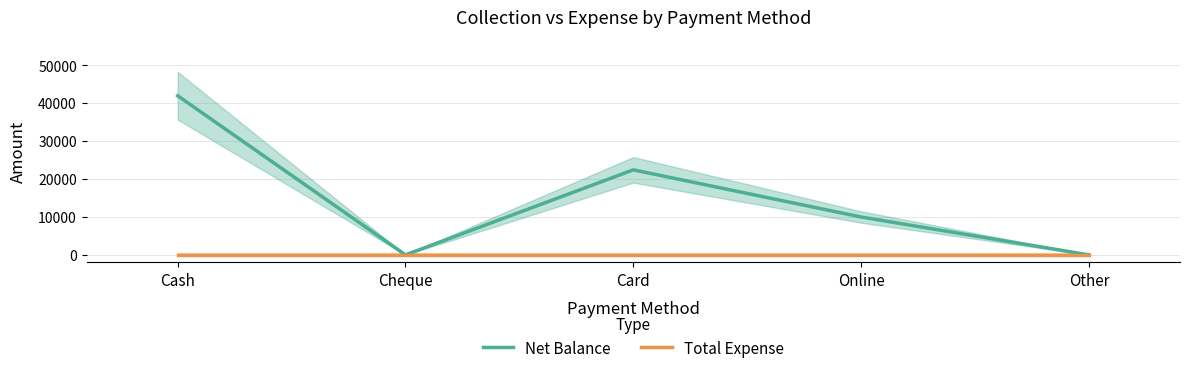

Reading left to right, extract all data points from this chart.

Net Balance: 42000	0	22450	10000	0
Total Expense: 0	0	0	0	0